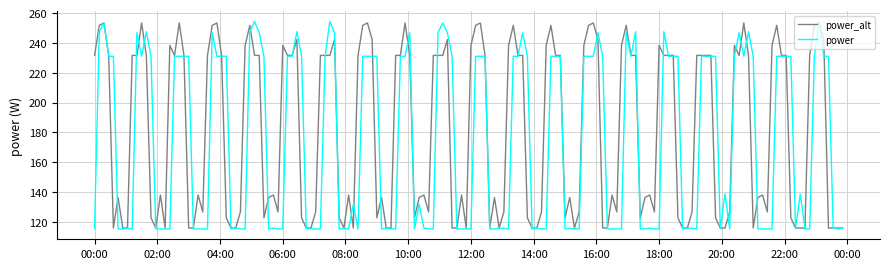

How many lines are shown in the chart?

2